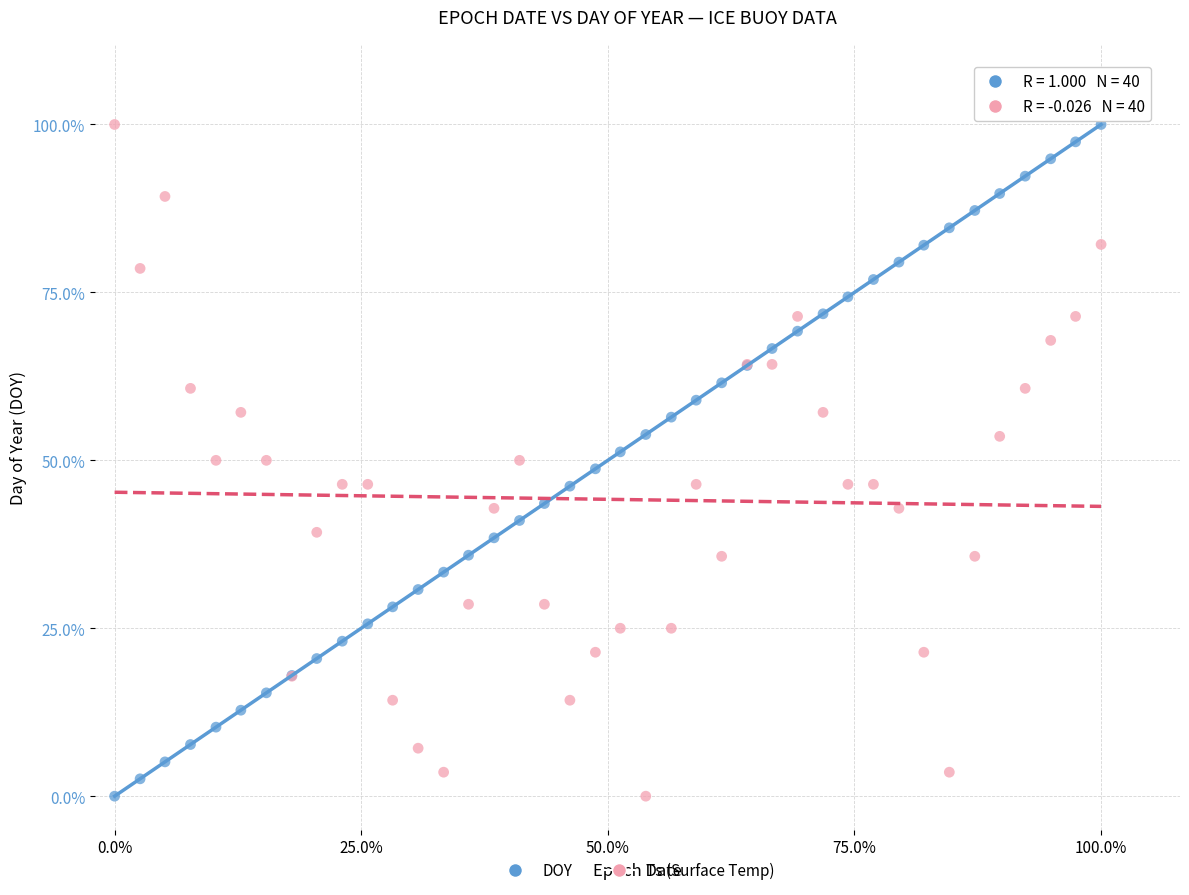

What are all the series names shown in the legend?

DOY, Ts (Surface Temp)